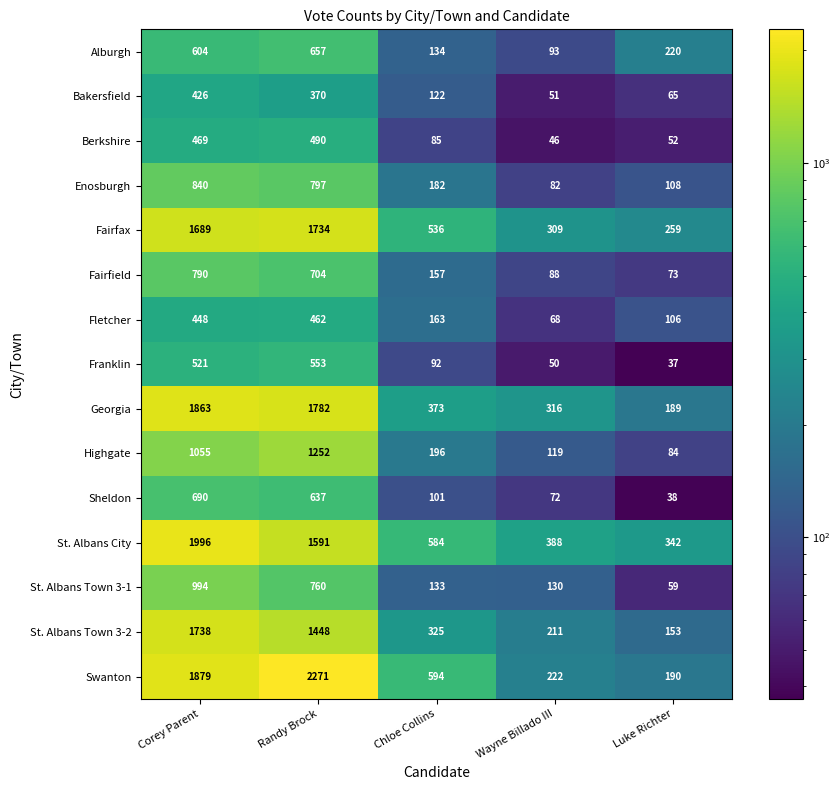

True or false: Enosburgh has a value of 250 at Chloe Collins.

False